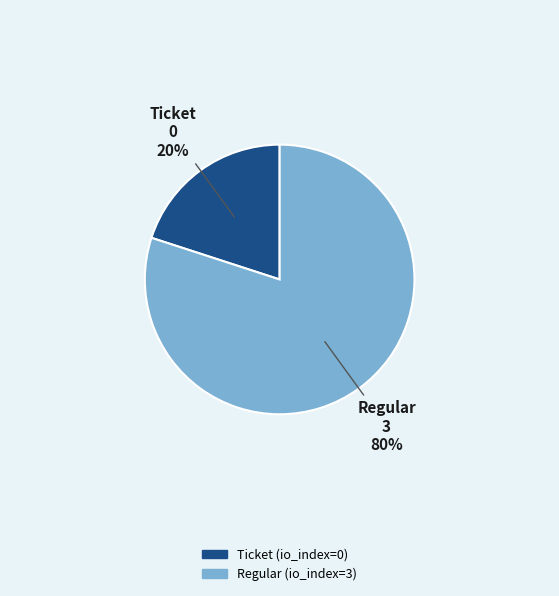

To the nearest percent, what percentage of the pie is Regular?

80%